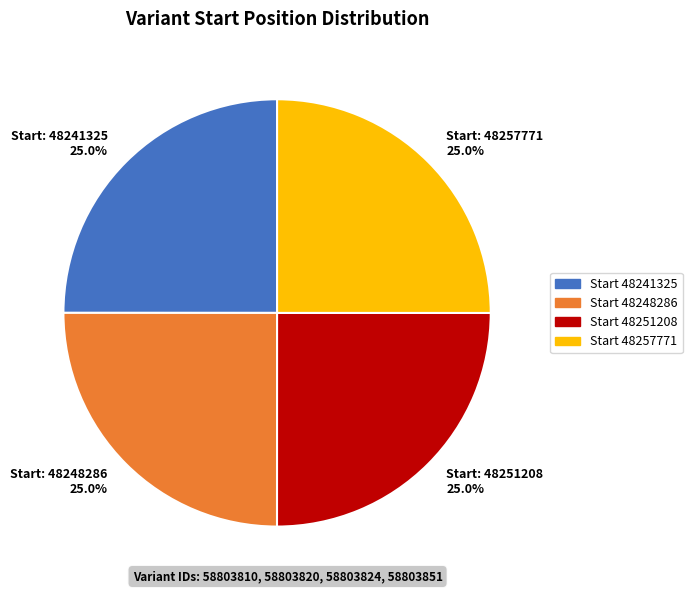

Is there any slice that represents more than half of the pie?

No